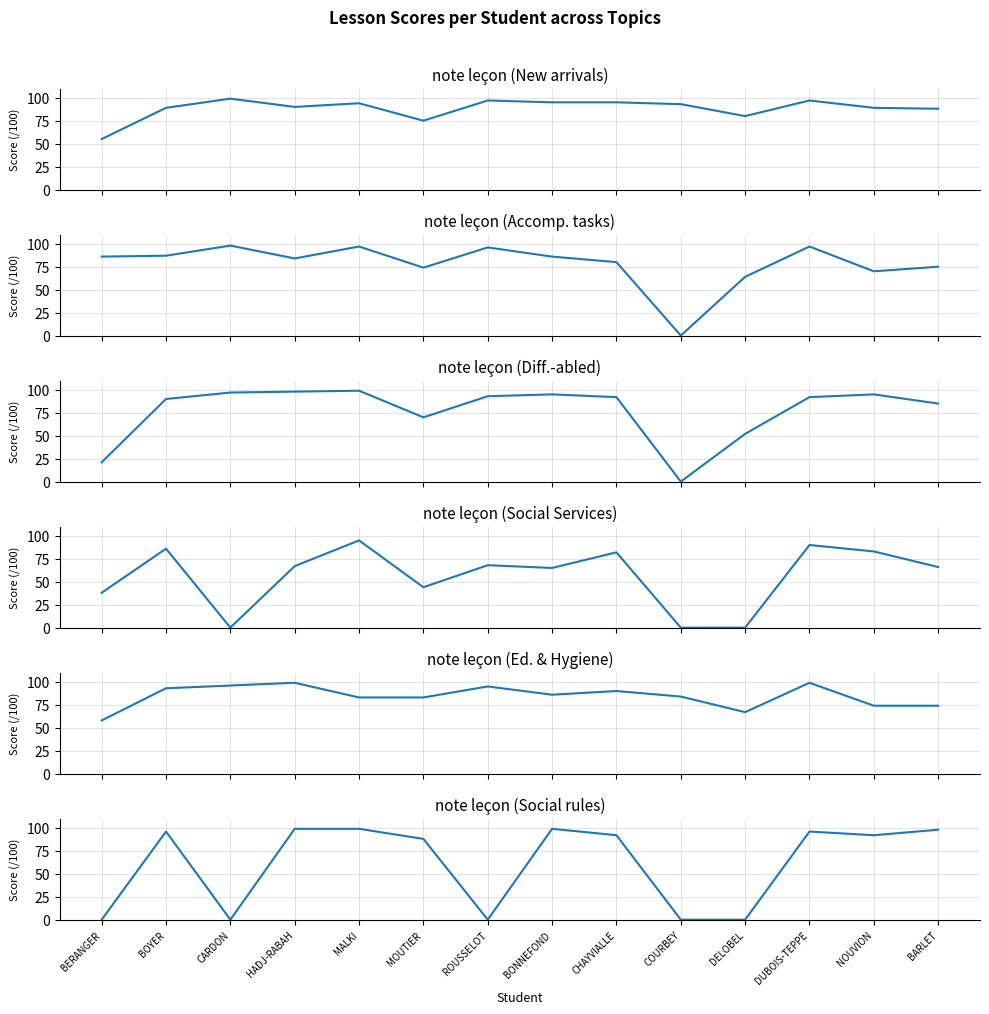

Between which two adjacent categories do note leçon (Social rules) and note leçon (Ed. & Hygiene) first intersect?

BERANGER and BOYER